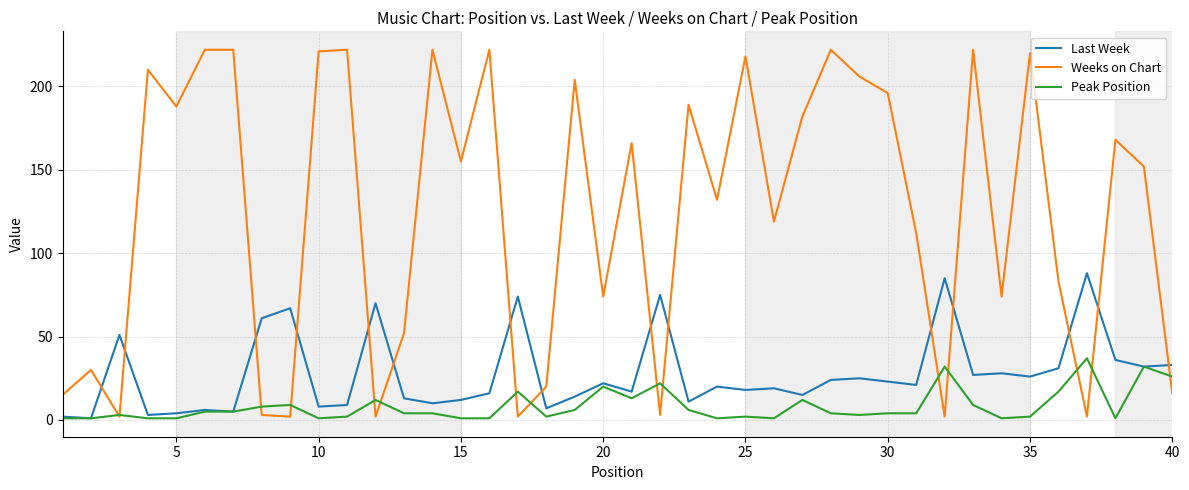

Which series has the widest spread of values?

Weeks on Chart